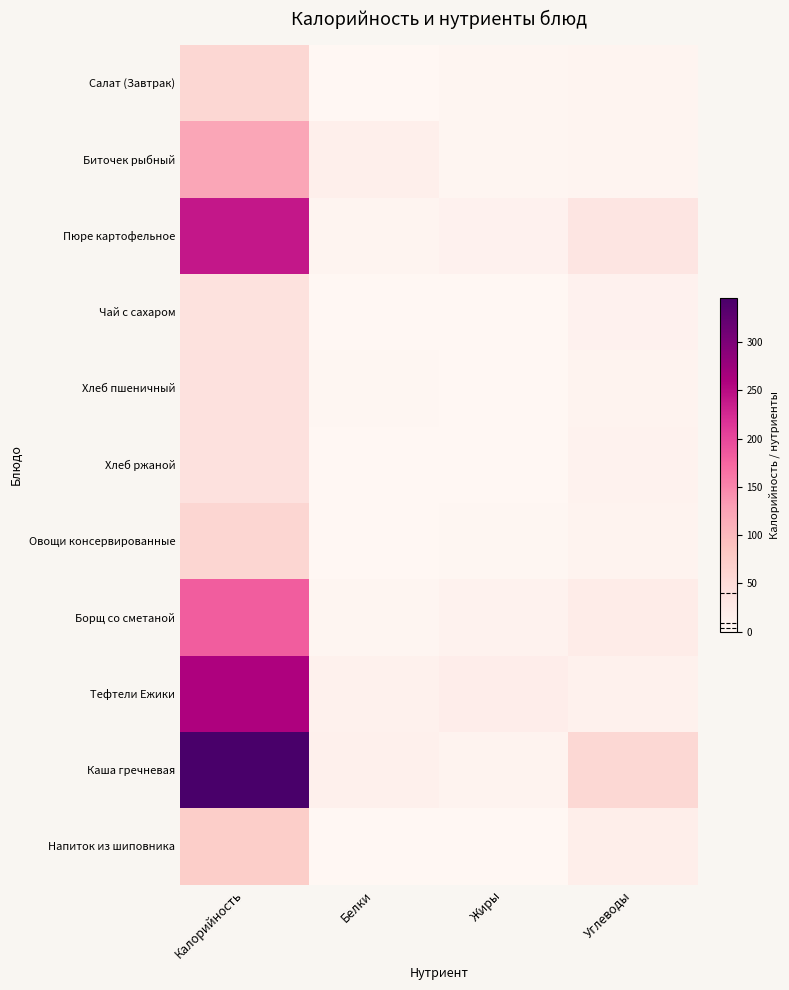

At which category is the sum across all series the highest?

Калорийность